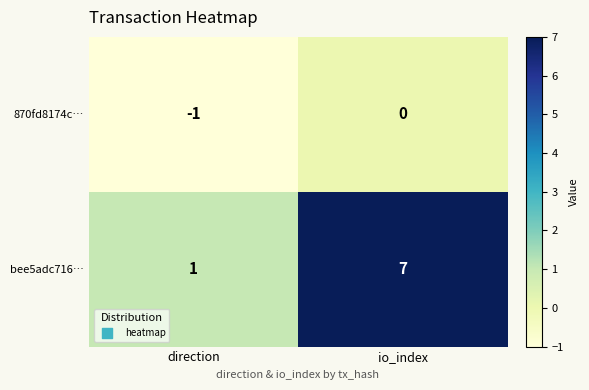

Count the number of data series in this chart.

2